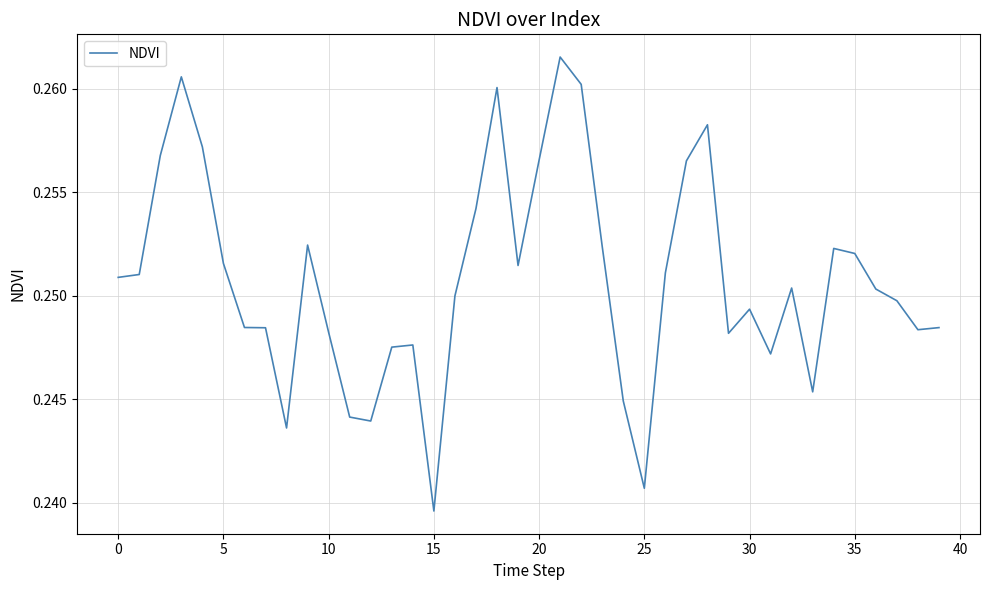

At which label is the value closest to 0?

15